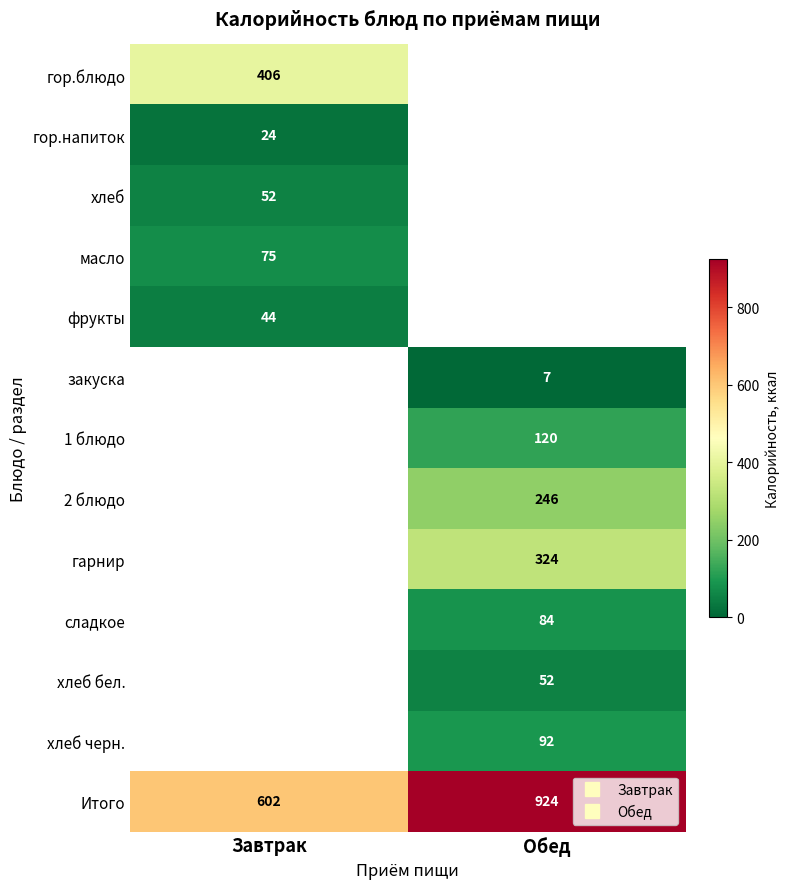

Which series changed the most between Завтрак and Обед?

Итого